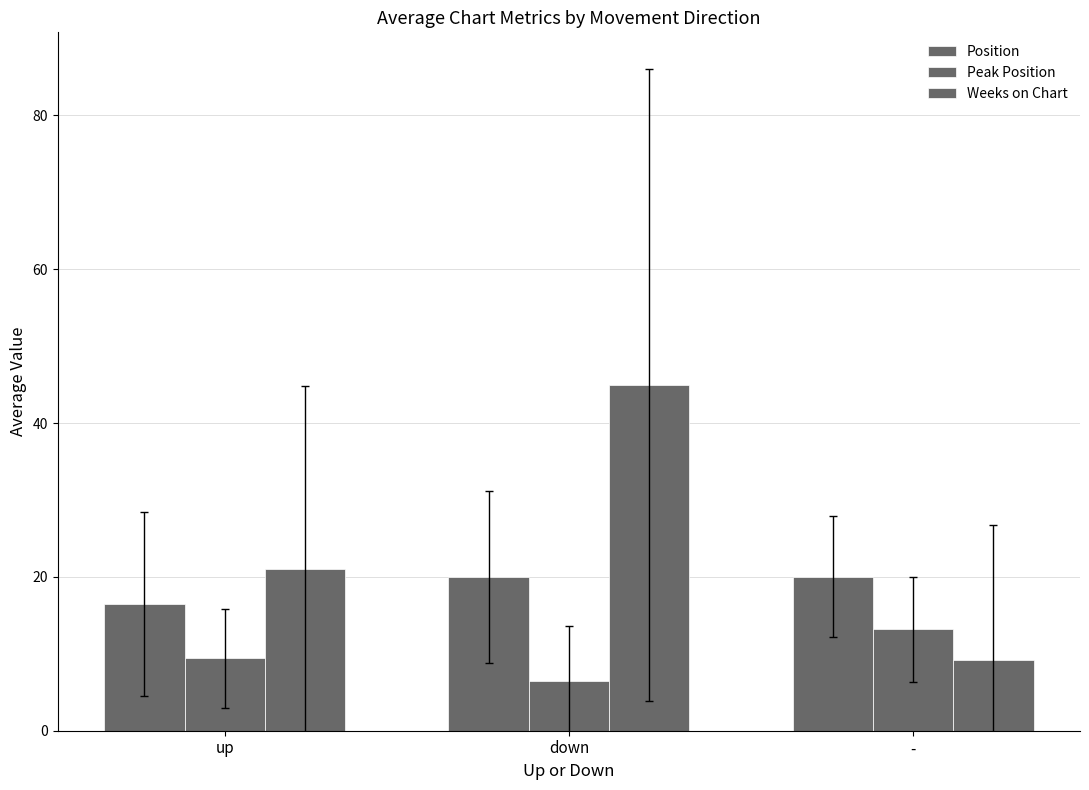

What is the average value of the Peak Position series?

9.7